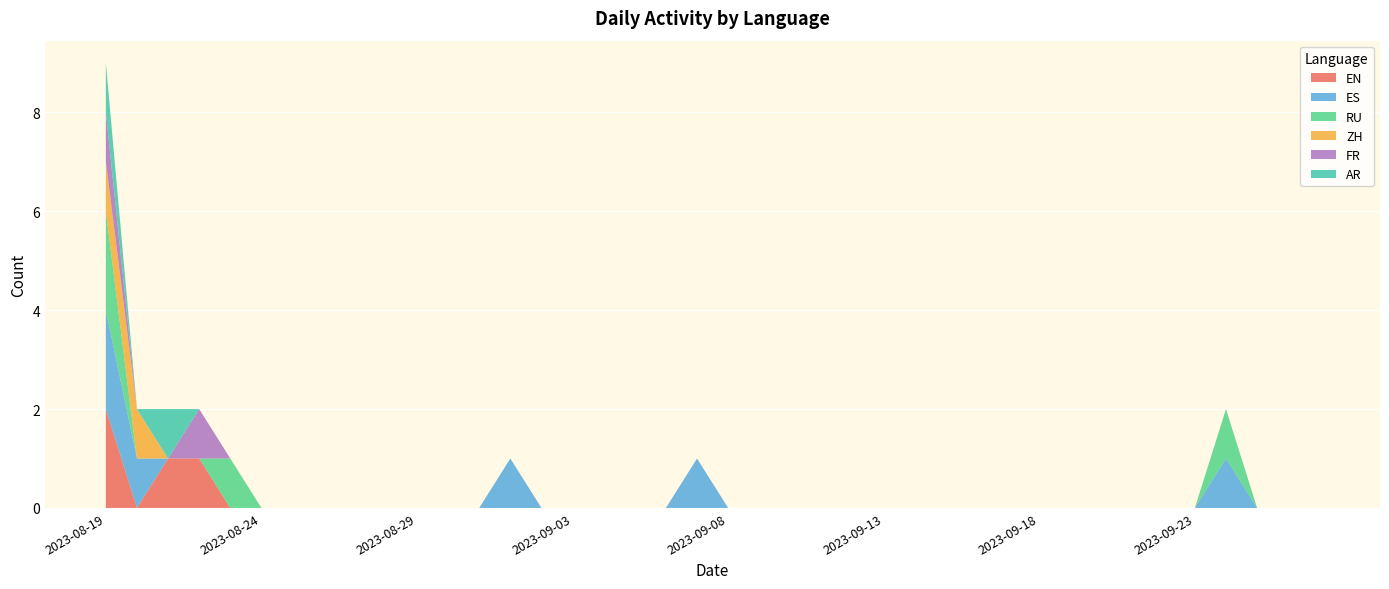

Reading left to right, extract all data points from this chart.

EN: 2	0	1	1	0	0	0	0	0	0	0	0	0	0	0	0	0	0	0	0	0	0	0	0	0	0	0	0	0	0	0	0	0	0	0	0	0	0	0	0
ES: 2	1	0	0	0	0	0	0	0	0	0	0	0	1	0	0	0	0	0	1	0	0	0	0	0	0	0	0	0	0	0	0	0	0	0	0	1	0	0	0
RU: 2	0	0	0	1	0	0	0	0	0	0	0	0	0	0	0	0	0	0	0	0	0	0	0	0	0	0	0	0	0	0	0	0	0	0	0	1	0	0	0
ZH: 1	1	0	0	0	0	0	0	0	0	0	0	0	0	0	0	0	0	0	0	0	0	0	0	0	0	0	0	0	0	0	0	0	0	0	0	0	0	0	0
FR: 1	0	0	1	0	0	0	0	0	0	0	0	0	0	0	0	0	0	0	0	0	0	0	0	0	0	0	0	0	0	0	0	0	0	0	0	0	0	0	0
AR: 1	0	1	0	0	0	0	0	0	0	0	0	0	0	0	0	0	0	0	0	0	0	0	0	0	0	0	0	0	0	0	0	0	0	0	0	0	0	0	0